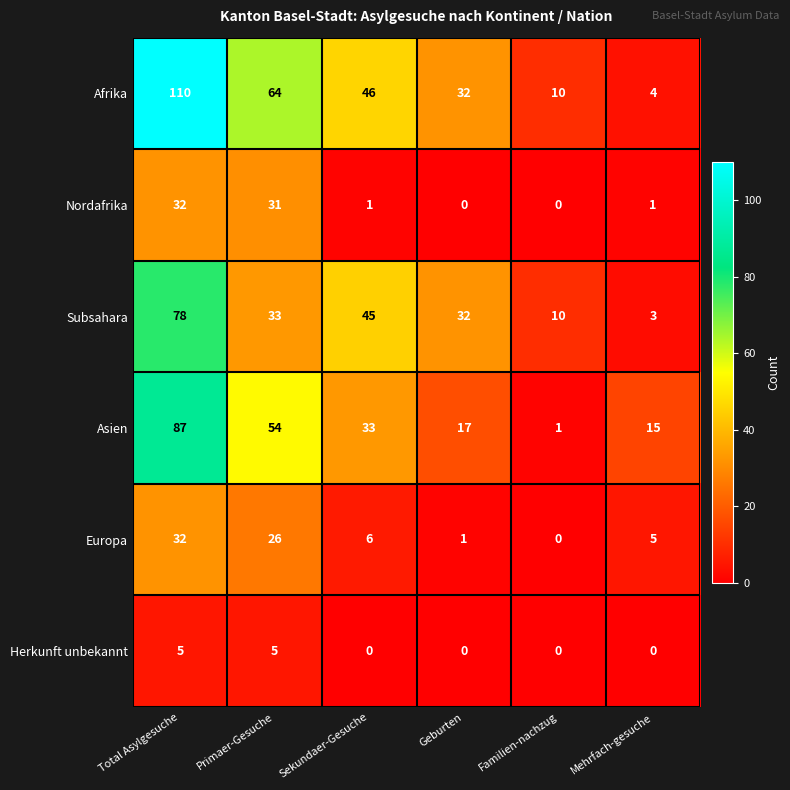

What is the total value across all series at Geburten?

82